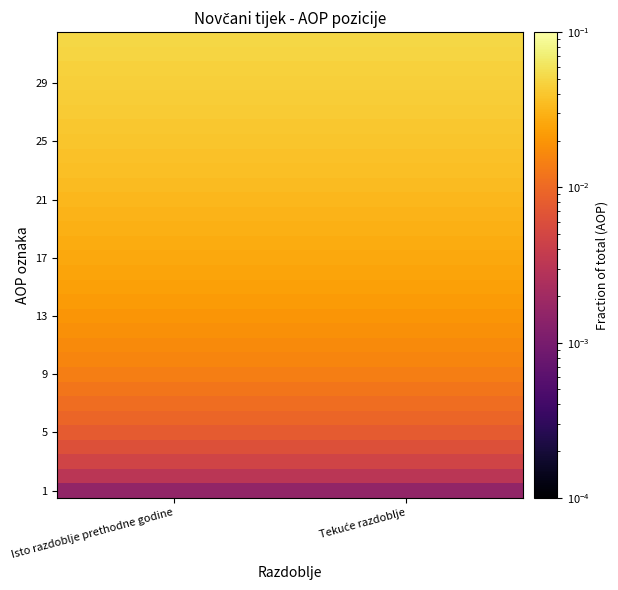

At how many categories does at least one series exceed 0?

2